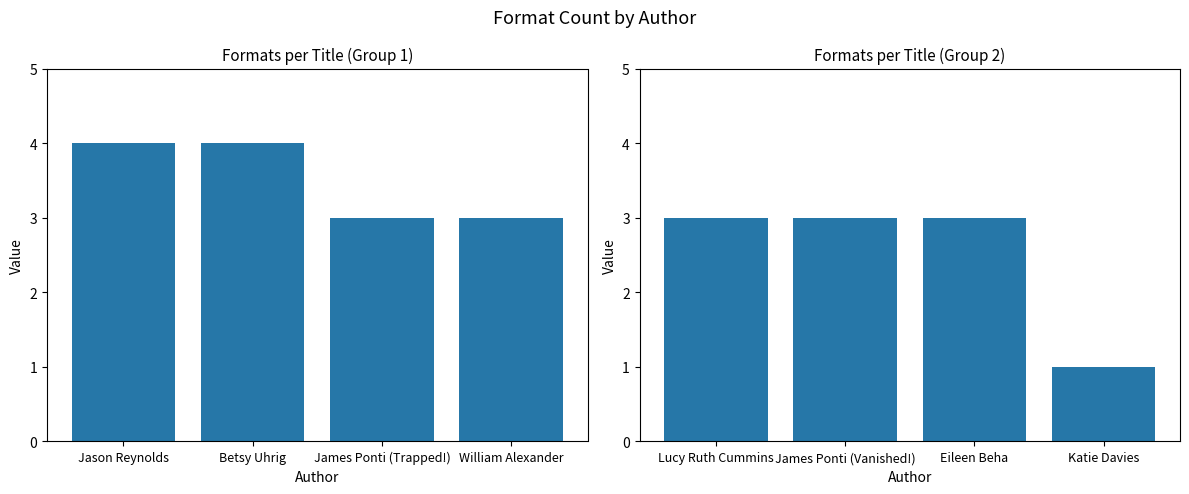

The chart shows a value of 0 at Katie Davies. True or false?

False